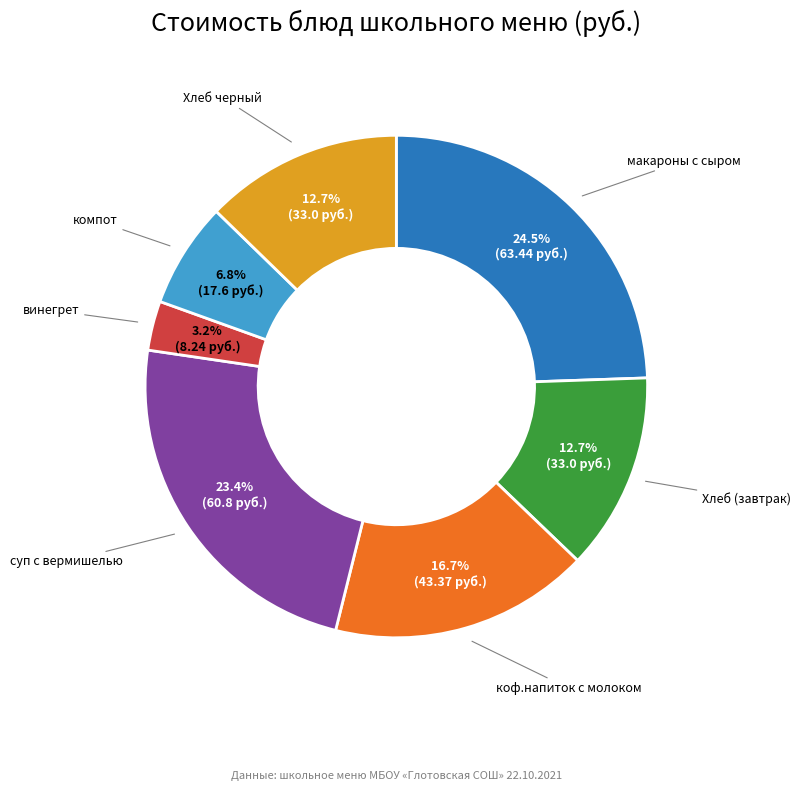

Is there a majority slice in this chart?

No